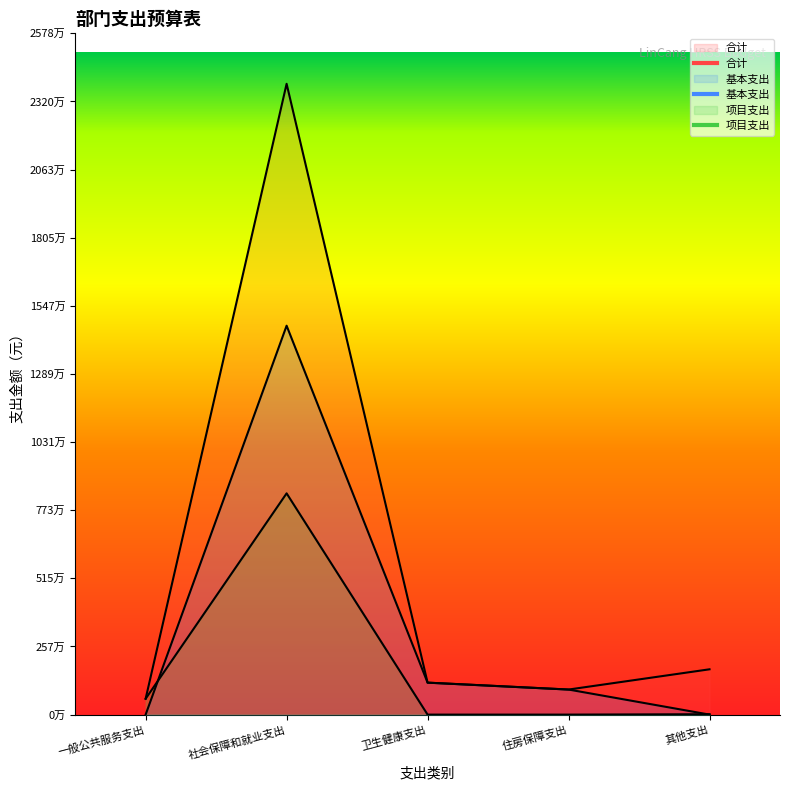

How many interior local peaks does the 基本支出 series have?

1